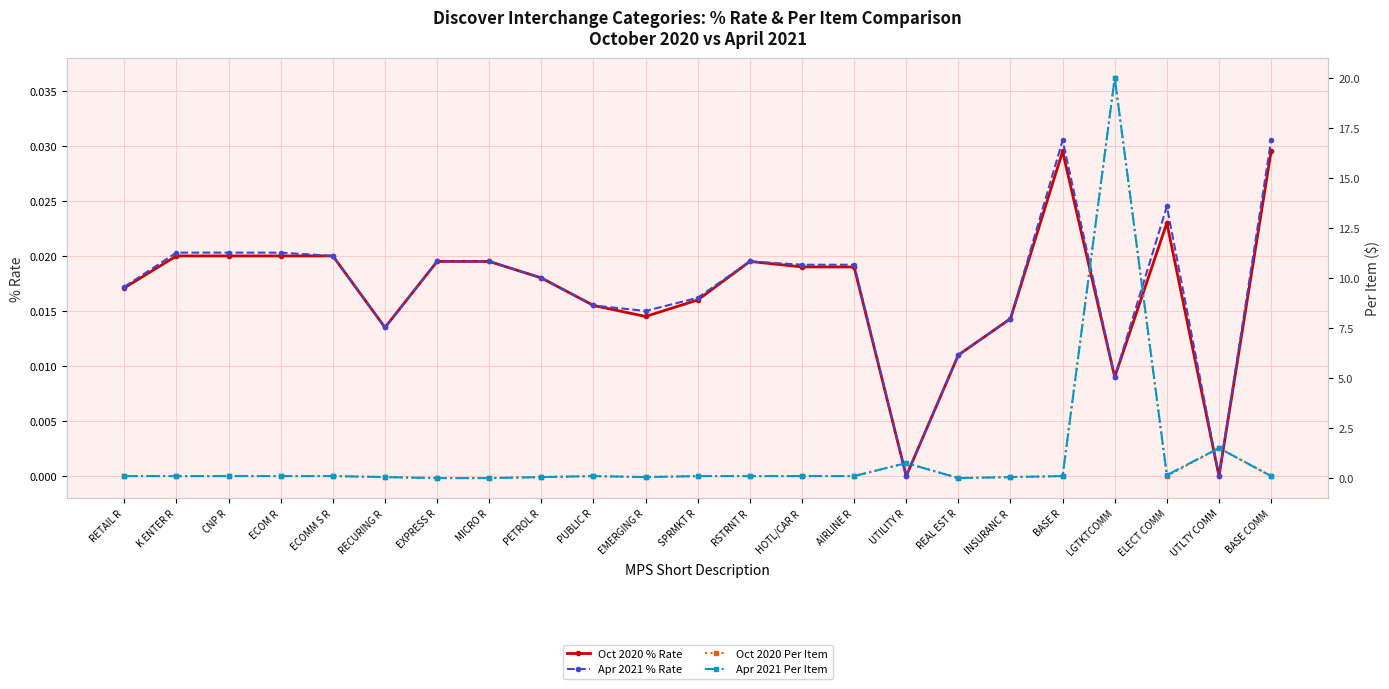

At SPRMKT R, list the series in order from largest to smallest.

Oct 2020 Per Item, Apr 2021 Per Item, Apr 2021 % Rate, Oct 2020 % Rate